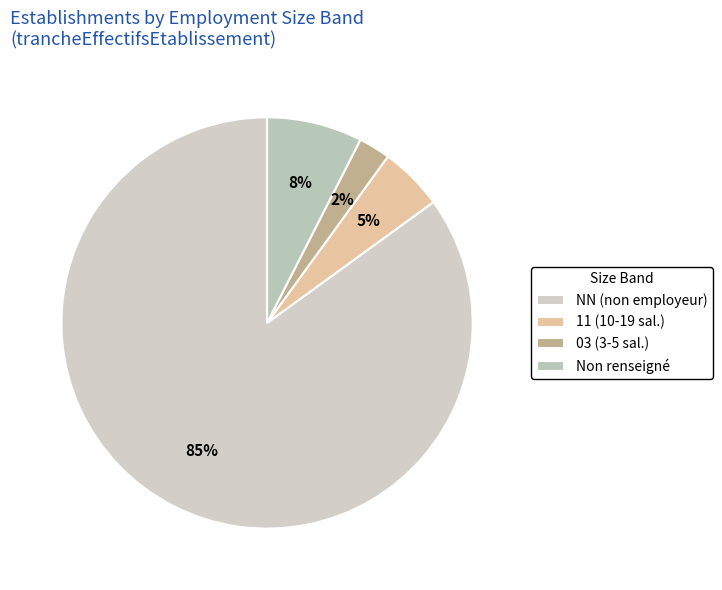

How many segments does this pie chart have?

4